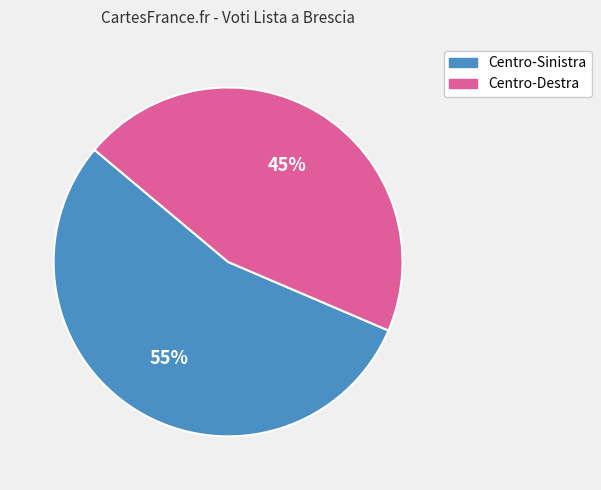

Is there a majority slice in this chart?

Yes